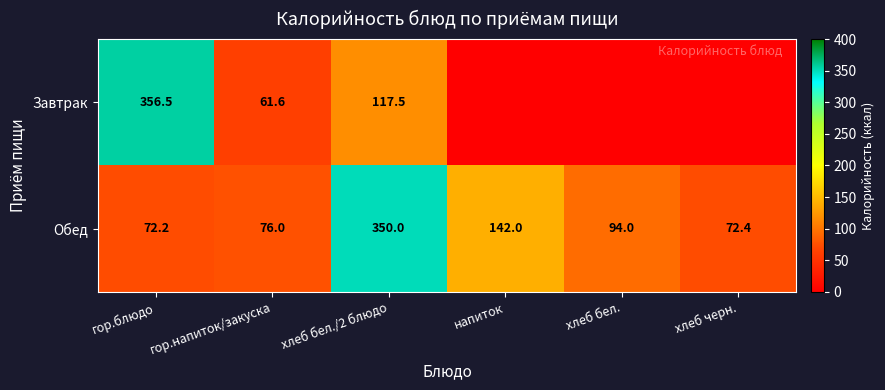

What is the difference between the Завтрак values at хлеб бел./2 блюдо and гор.напиток/закуска?

55.9